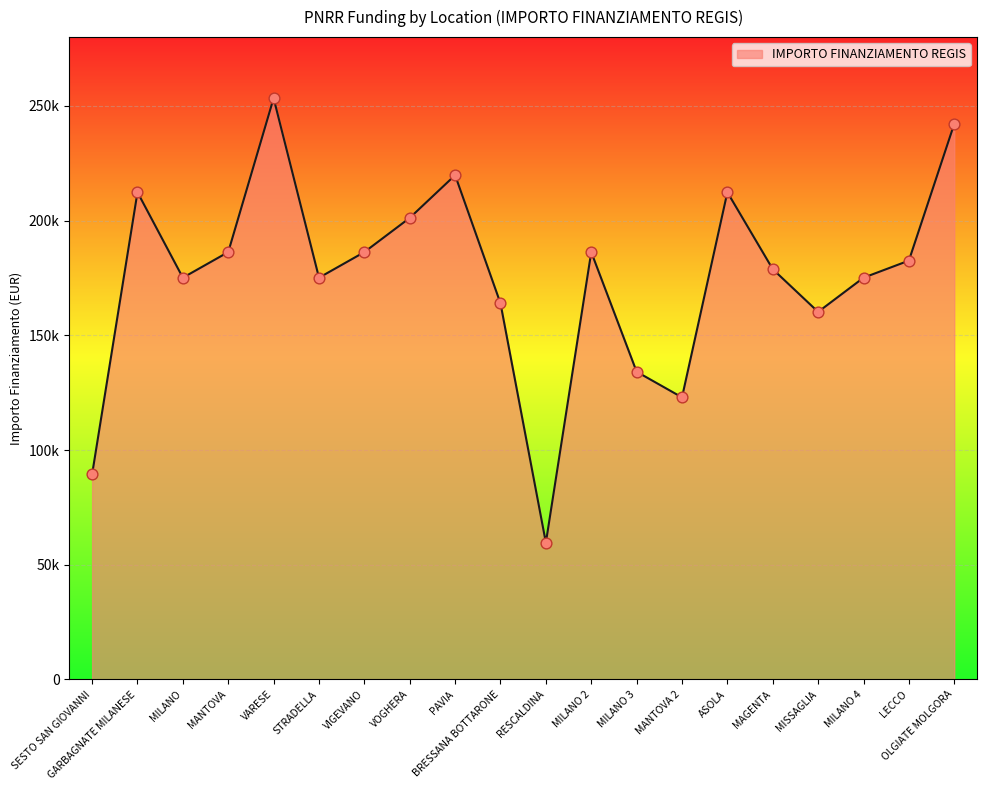

Approximately how many times larger is the value at BRESSANA BOTTARONE compared to OLGIATE MOLGORA?

0.7